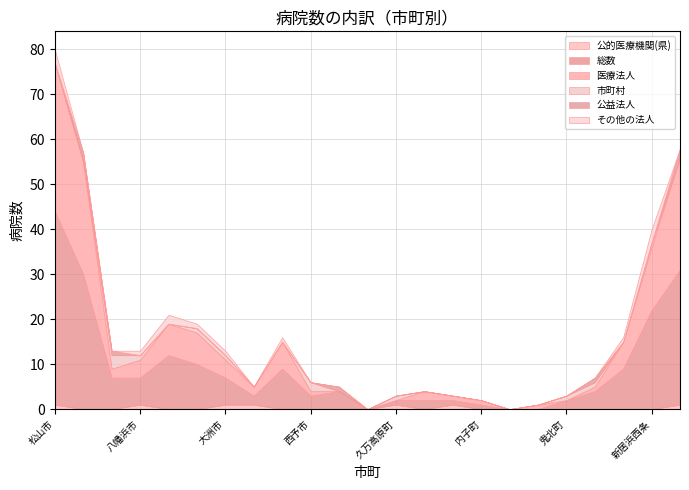

Reading left to right, what are all the values shown in this chart?

公的医療機関(県): 1	0	0	1	0	0	1	1	0	0	0	0	1	0	1	0	0	0	0	0	0	0	1
総数: 43	30	7	6	12	10	6	2	9	3	4	0	1	2	1	1	0	0	2	4	9	22	30
医療法人: 33	25	2	4	7	7	4	2	6	1	0	0	0	2	1	1	0	1	0	1	6	14	25
市町村: 0	0	3	1	0	1	1	0	0	2	0	0	1	0	0	0	0	0	1	1	0	1	0
公益法人: 0	2	1	0	0	0	0	0	0	0	1	0	0	0	0	0	0	0	0	1	0	0	2
その他の法人: 3	0	0	1	2	1	1	0	1	0	0	0	0	0	0	0	0	0	0	0	1	3	0